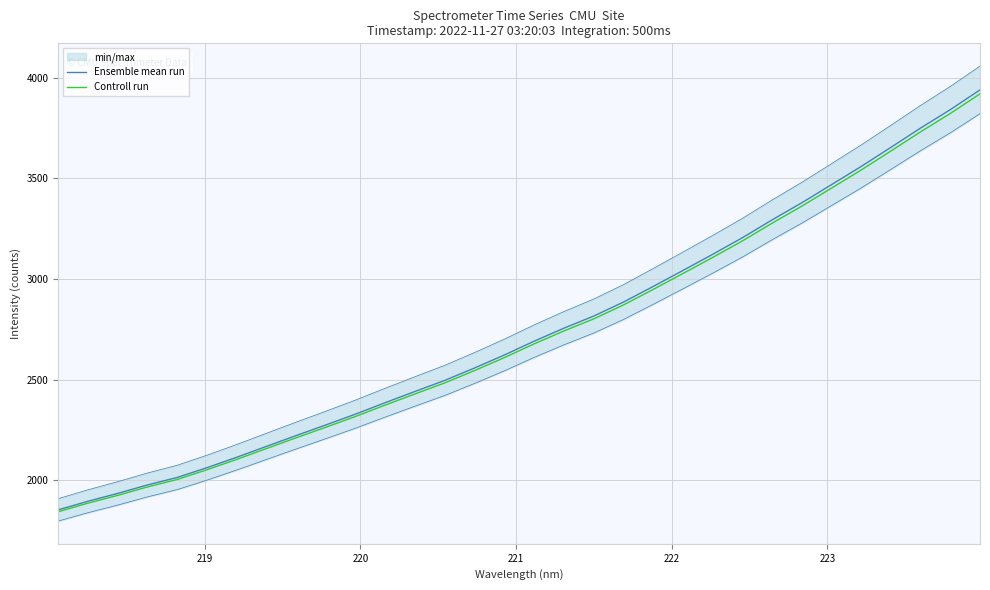

What is the difference between the second highest and second lowest values in the Controll run series?

1935.7